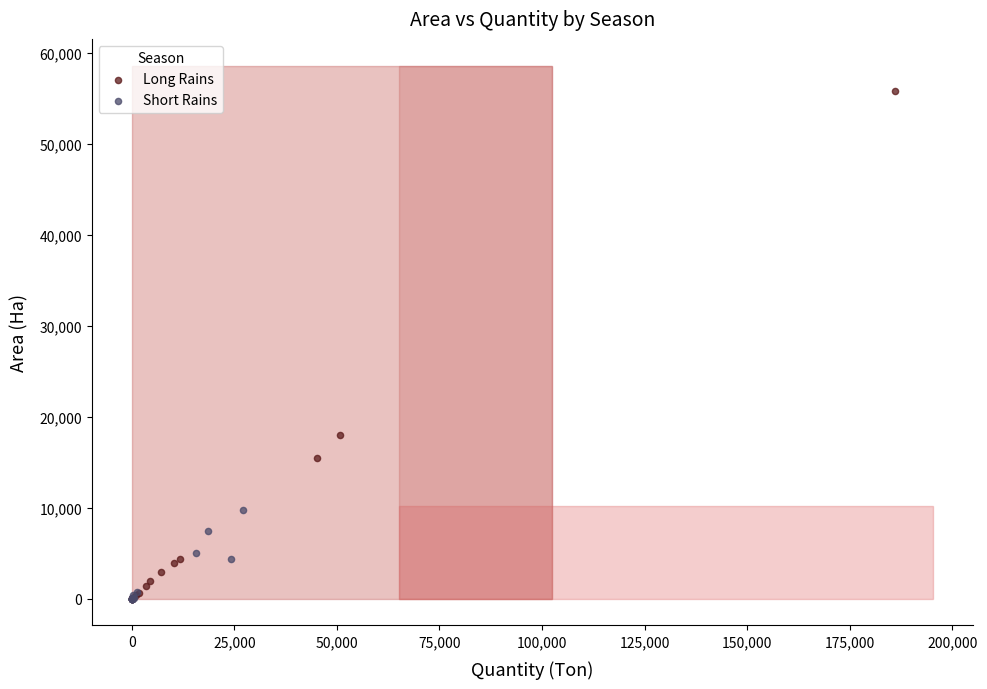

Which series contains the highest Y value?

Long Rains